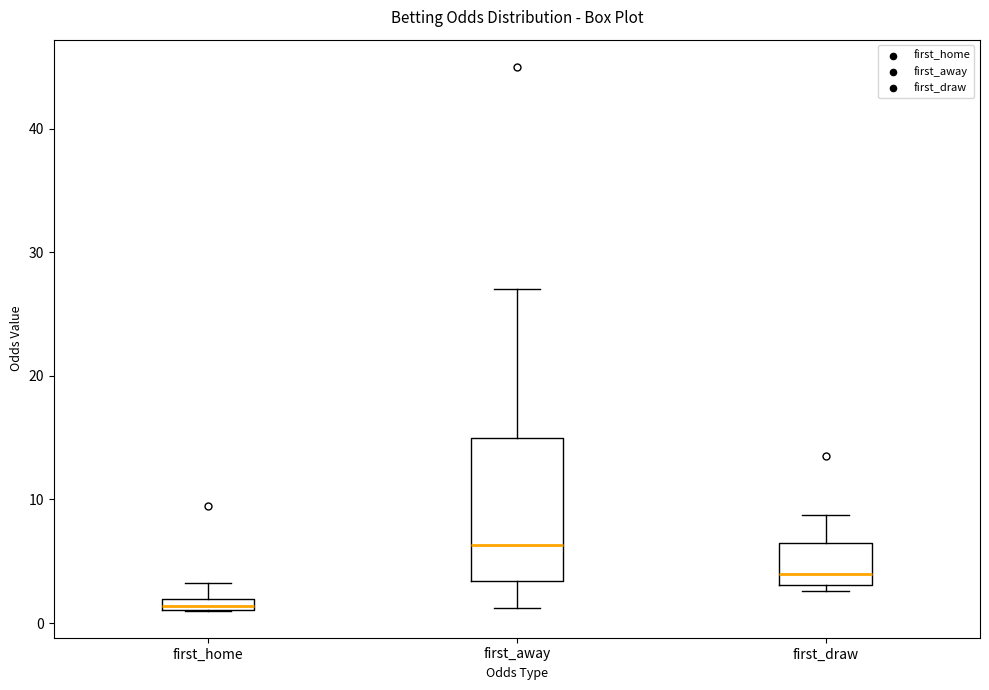

Which box is the tallest, from its lower edge to its upper edge?

first_away